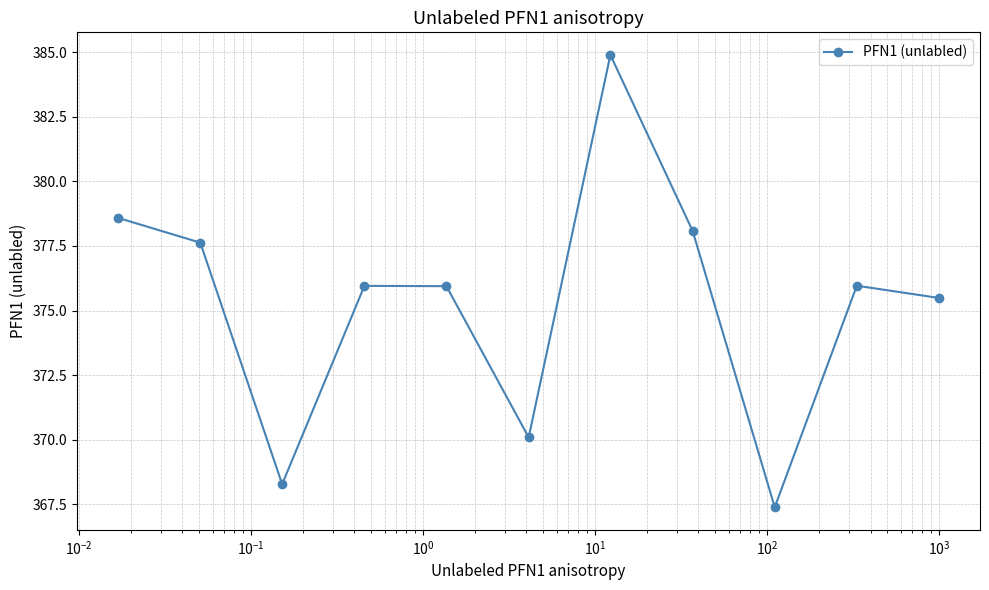

What is the minimum value shown in the chart?

367.4